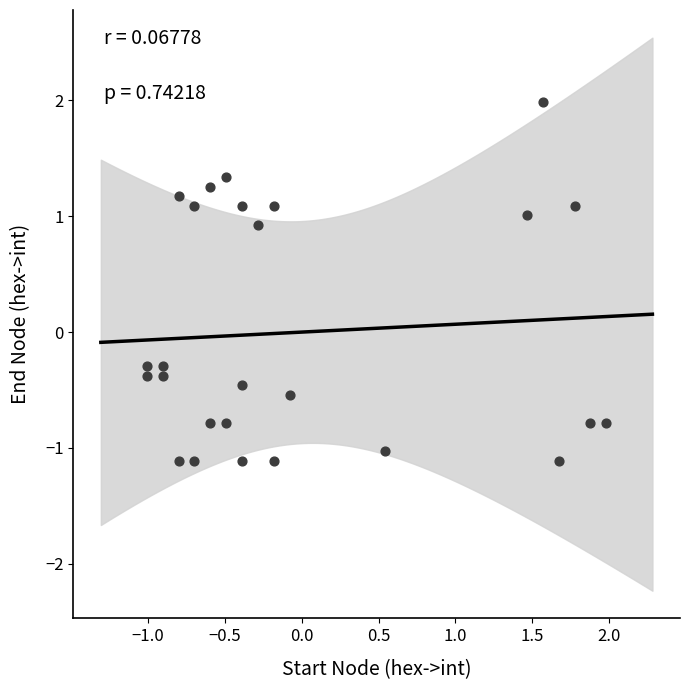

What is the range of Y values (max minus min)?

3.1